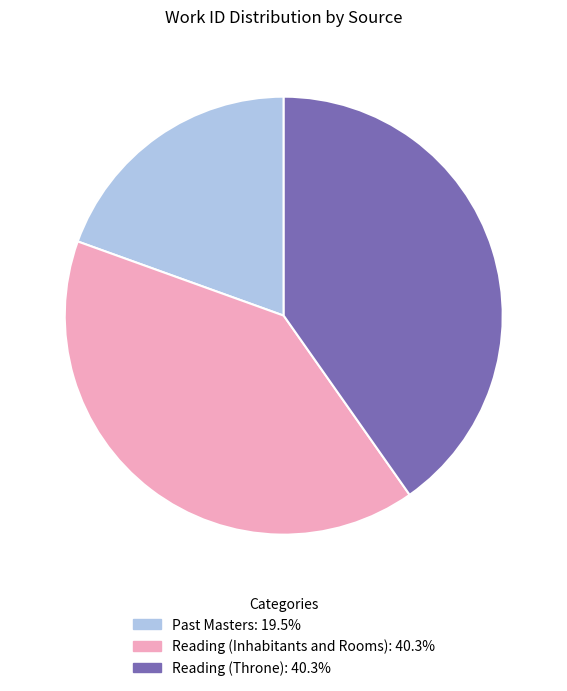

What is the smallest slice in the pie chart?

Past Masters